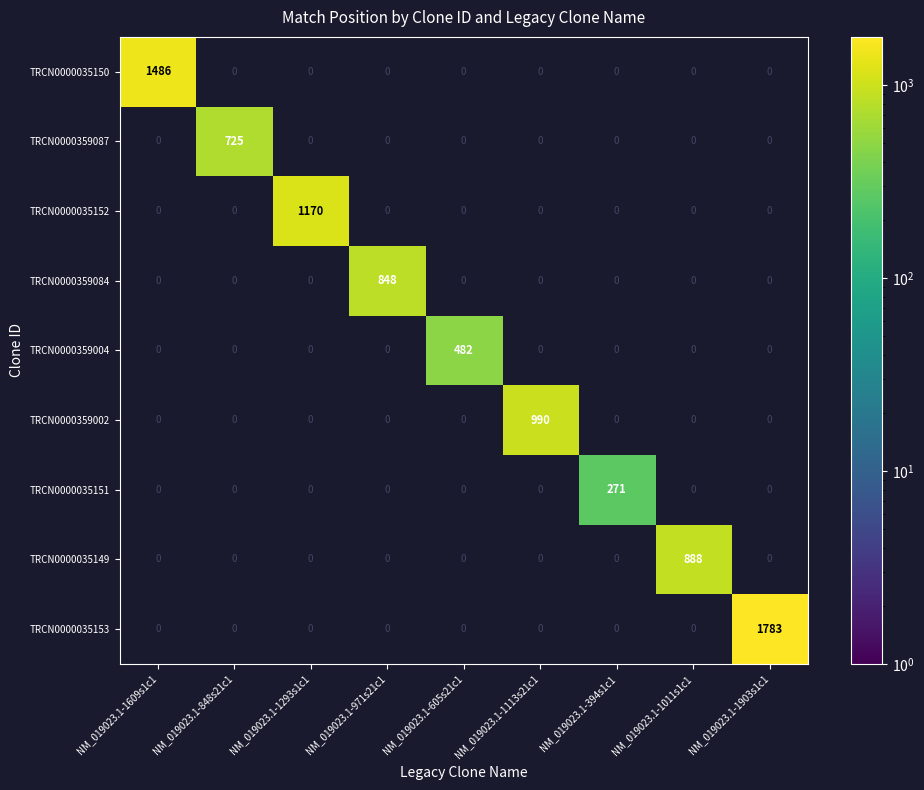

Between NM_019023.1-848s21c1 and NM_019023.1-1293s1c1, which series saw the biggest shift?

TRCN0000035152